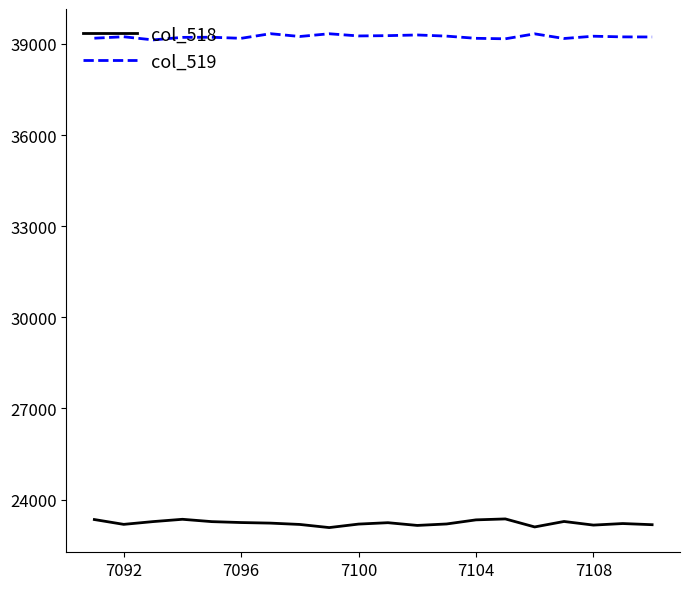

List the series in order of their peak value, lowest first.

col_518, col_519